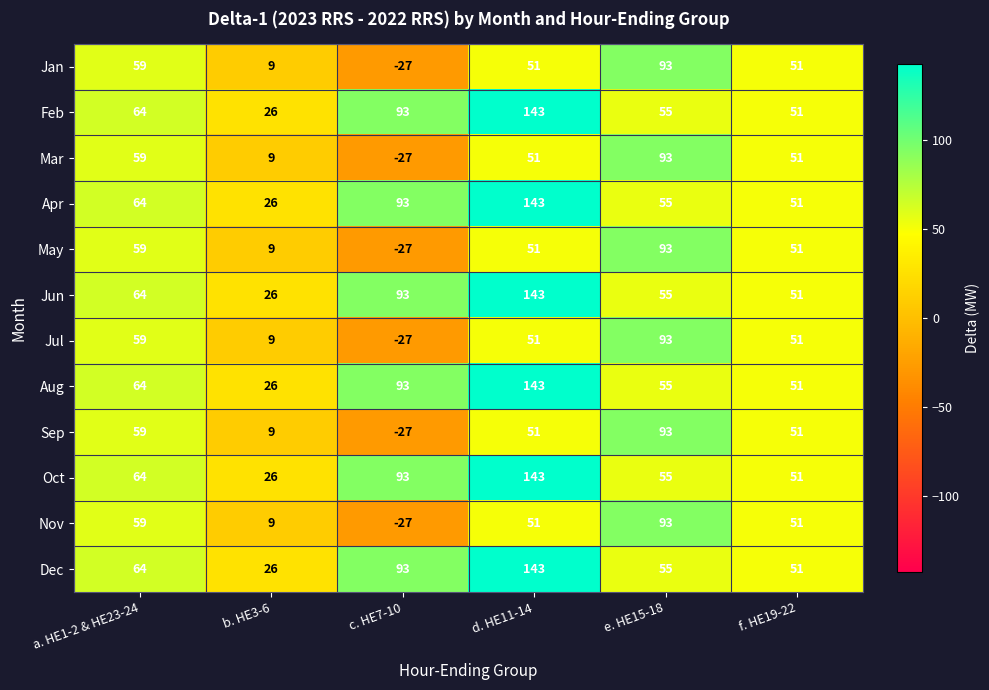

At which category does the chart reach its peak across all series?

d. HE11-14